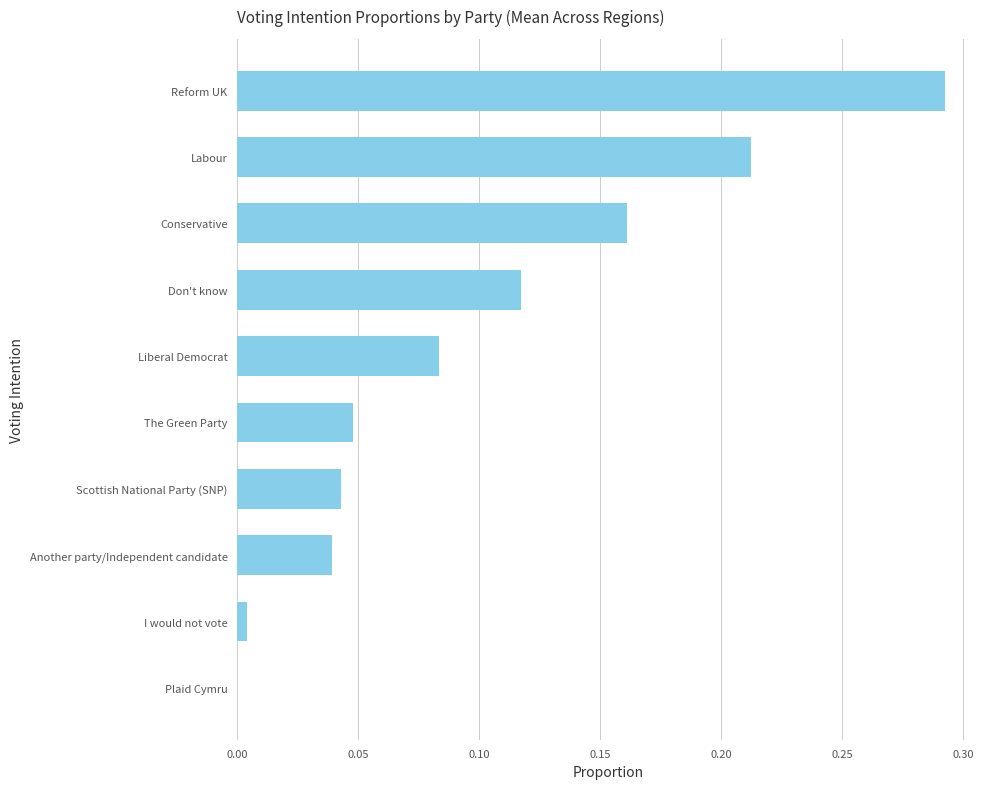

True or false: the data shows 0.0 at I would not vote.

True